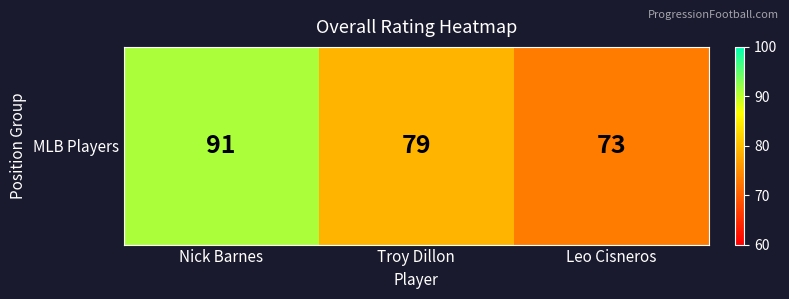

Approximately how many times larger is the value at Nick Barnes compared to Troy Dillon?

1.2